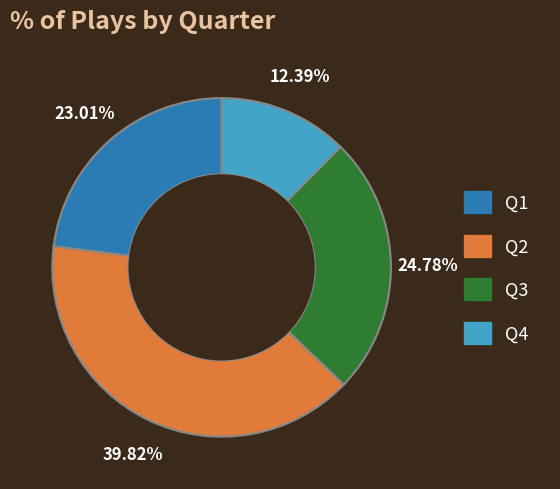

To the nearest percent, what is the difference between the largest and smallest slice percentages?

27%